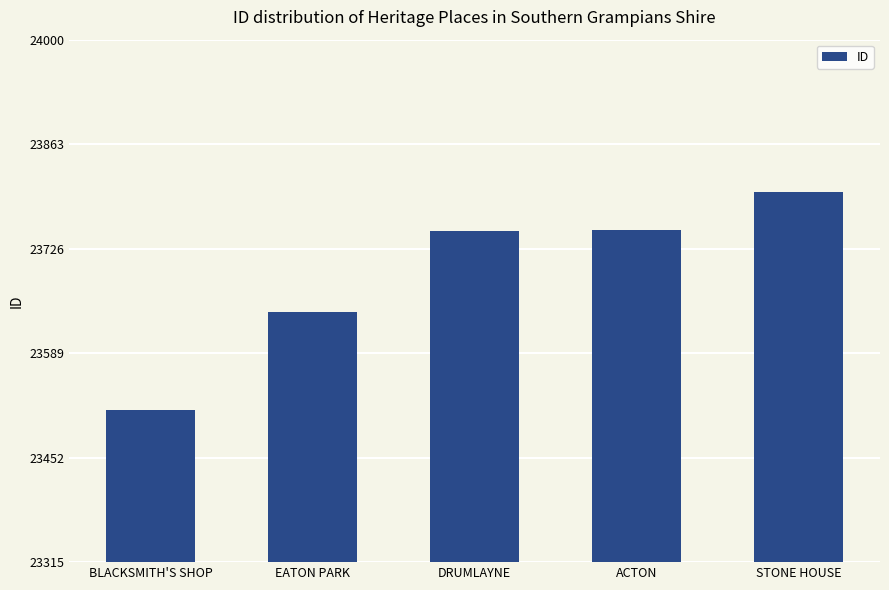

What is the value of the 2nd bar from the left?

23643